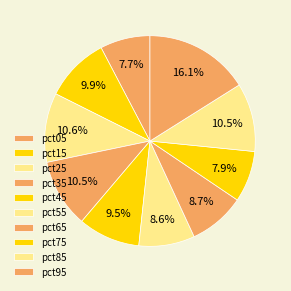

What percentage is the pct55 slice, to the nearest percent?

9%